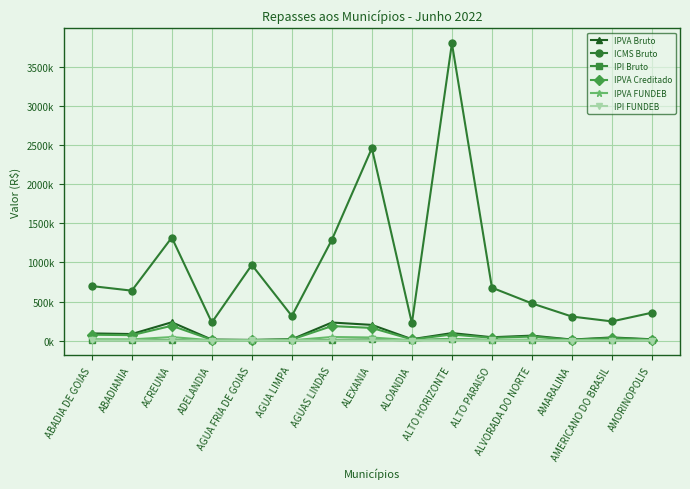

Reading right to left, what are all the values shown in this chart?

IPVA Bruto: AMORINOPOLIS=16115.0	AMERICANO DO BRASIL=39815.3	AMARALINA=12541.2	ALVORADA DO NORTE=63081.1	ALTO PARAISO=42222.2	ALTO HORIZONTE=95384.5	ALOANDIA=17434.1	ALEXANIA=200418.3	AGUAS LINDAS=230912.7	AGUA LIMPA=16399.7	AGUA FRIA DE GOIAS=7991.8	ADELANDIA=11849.3	ACREUNA=234206.0	ABADIANIA=83414.1	ABADIA DE GOIAS=91221.8
ICMS Bruto: AMORINOPOLIS=356863.7	AMERICANO DO BRASIL=245076.0	AMARALINA=307156.7	ALVORADA DO NORTE=475471.6	ALTO PARAISO=676913.4	ALTO HORIZONTE=3807241.3	ALOANDIA=221940.7	ALEXANIA=2463893.6	AGUAS LINDAS=1290333.6	AGUA LIMPA=314381.4	AGUA FRIA DE GOIAS=968930.7	ADELANDIA=231201.4	ACREUNA=1319198.6	ABADIANIA=638946.5	ABADIA DE GOIAS=697728.2
IPI Bruto: AMORINOPOLIS=2088.7	AMERICANO DO BRASIL=1435.4	AMARALINA=1799.0	ALVORADA DO NORTE=2775.1	ALTO PARAISO=3954.9	ALTO HORIZONTE=22297.3	ALOANDIA=1299.9	ALEXANIA=14429.4	AGUAS LINDAS=7556.9	AGUA LIMPA=1839.9	AGUA FRIA DE GOIAS=5674.9	ADELANDIA=1353.7	ACREUNA=7726.4	ABADIANIA=3740.9	ABADIA DE GOIAS=4076.9
IPVA Creditado: AMORINOPOLIS=12930.2	AMERICANO DO BRASIL=32527.1	AMARALINA=10129.5	ALVORADA DO NORTE=51150.3	ALTO PARAISO=34868.4	ALTO HORIZONTE=76819.2	ALOANDIA=14238.6	ALEXANIA=161411.4	AGUAS LINDAS=185305.0	AGUA LIMPA=13534.6	AGUA FRIA DE GOIAS=6359.1	ADELANDIA=9391.8	ACREUNA=189361.1	ABADIANIA=68614.0	ABADIA DE GOIAS=74689.9
IPVA FUNDEB: AMORINOPOLIS=3184.8	AMERICANO DO BRASIL=7288.2	AMARALINA=2411.8	ALVORADA DO NORTE=11930.8	ALTO PARAISO=7353.8	ALTO HORIZONTE=18565.3	ALOANDIA=3195.5	ALEXANIA=39006.8	AGUAS LINDAS=45607.7	AGUA LIMPA=2865.1	AGUA FRIA DE GOIAS=1632.7	ADELANDIA=2457.5	ACREUNA=44844.9	ABADIANIA=14800.0	ABADIA DE GOIAS=16531.8
IPI FUNDEB: AMORINOPOLIS=417.8	AMERICANO DO BRASIL=287.1	AMARALINA=359.8	ALVORADA DO NORTE=555.0	ALTO PARAISO=791.0	ALTO HORIZONTE=4459.5	ALOANDIA=260.0	ALEXANIA=2885.9	AGUAS LINDAS=1511.4	AGUA LIMPA=368.0	AGUA FRIA DE GOIAS=1135.0	ADELANDIA=270.7	ACREUNA=1545.3	ABADIANIA=748.2	ABADIA DE GOIAS=815.4